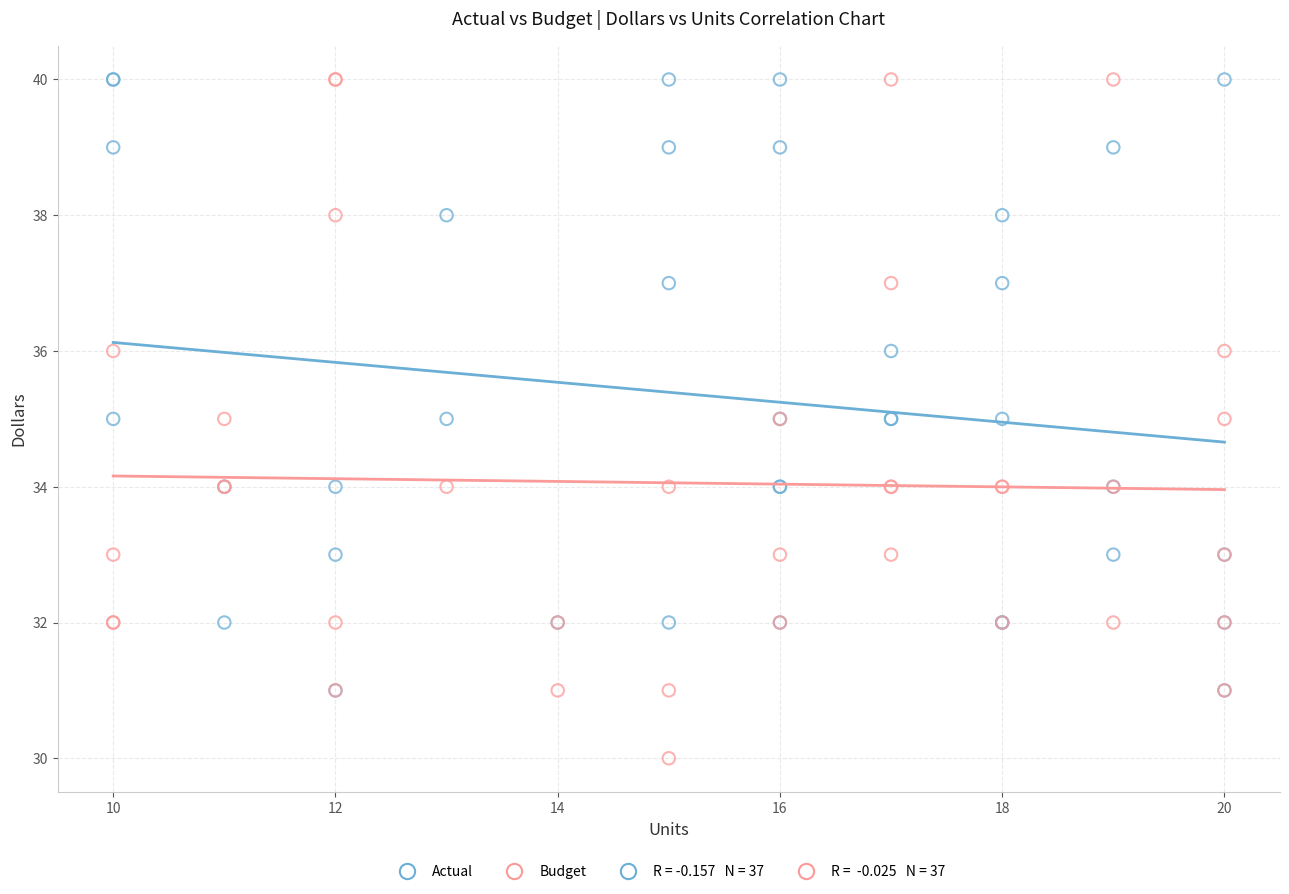

Which series contains the lowest Y value?

Budget